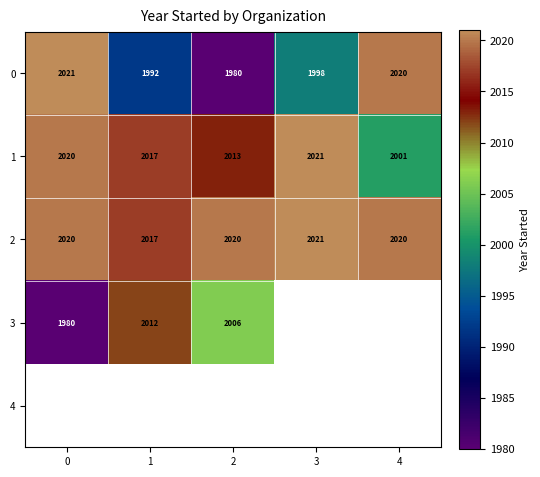

Rank the categories by 0 value from lowest to highest.

2, 1, 3, 4, 0